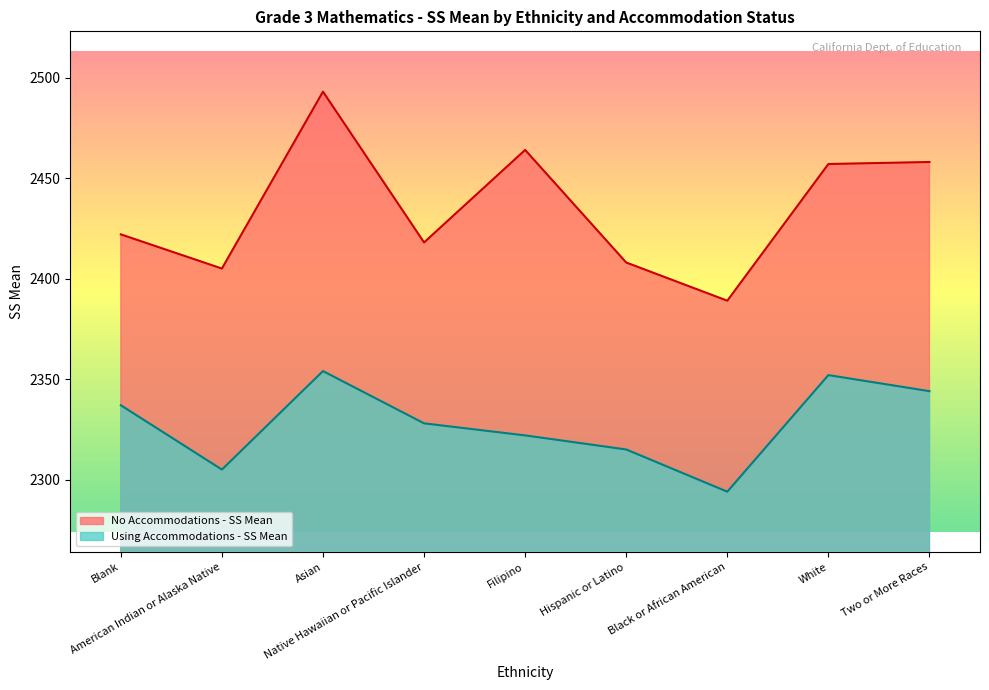

What is the lowest value of the Using Accommodations - SS Mean series?

2294